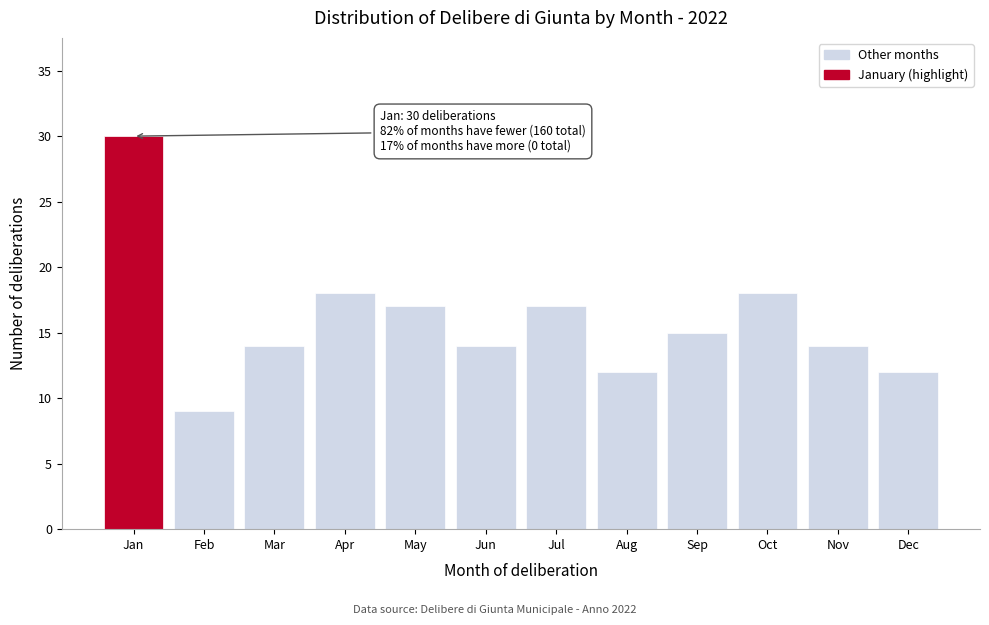

Reading left to right, extract all data points from this chart.

30	9	14	18	17	14	17	12	15	18	14	12